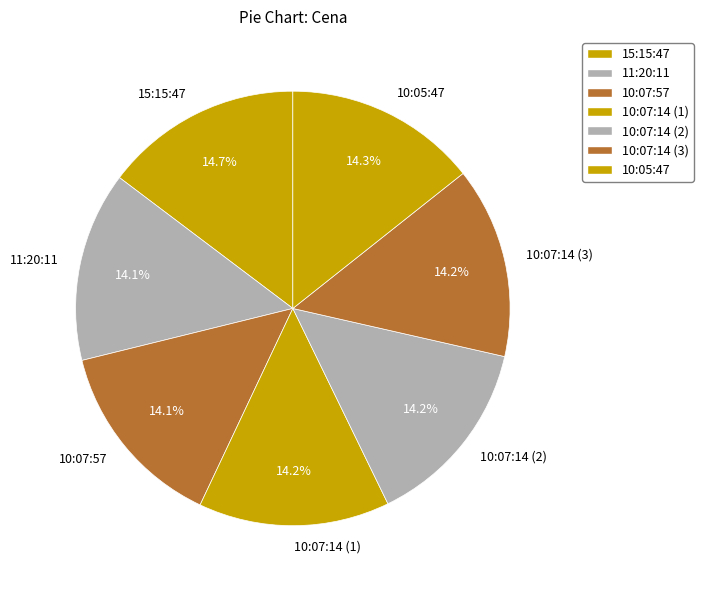

How many slices are in this pie chart?

7